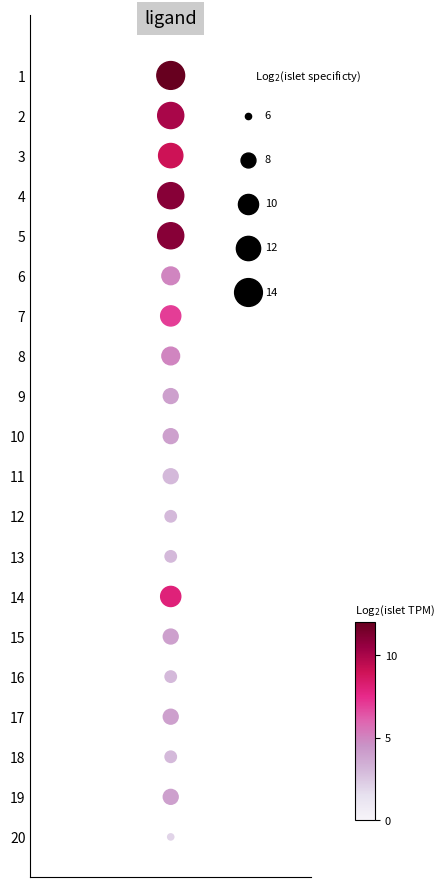

What is the approximate value at 11?

8